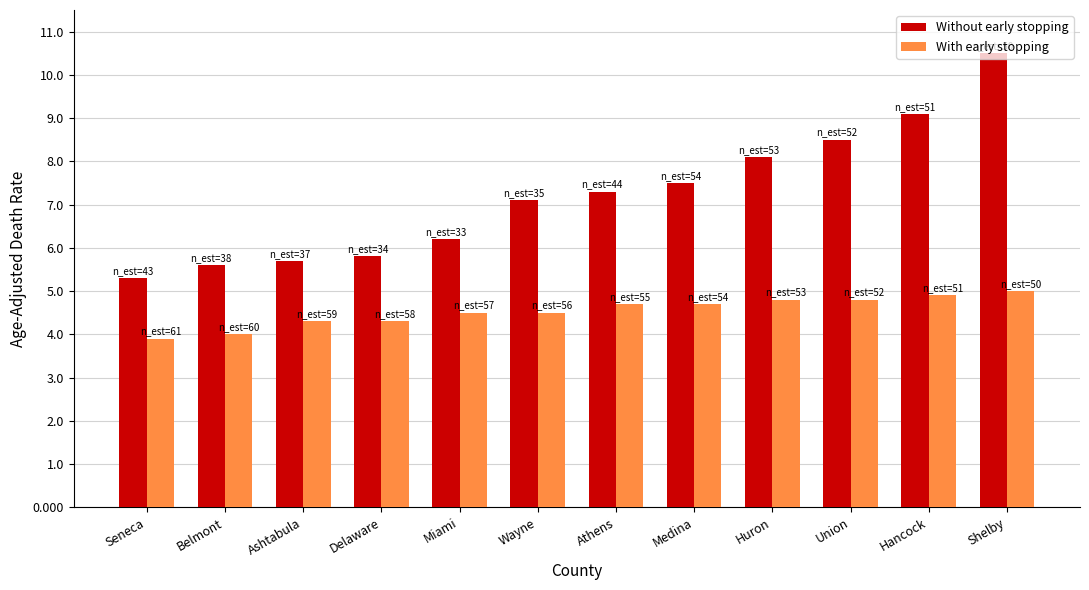

What is the label of the 3rd bar from the right?

Union